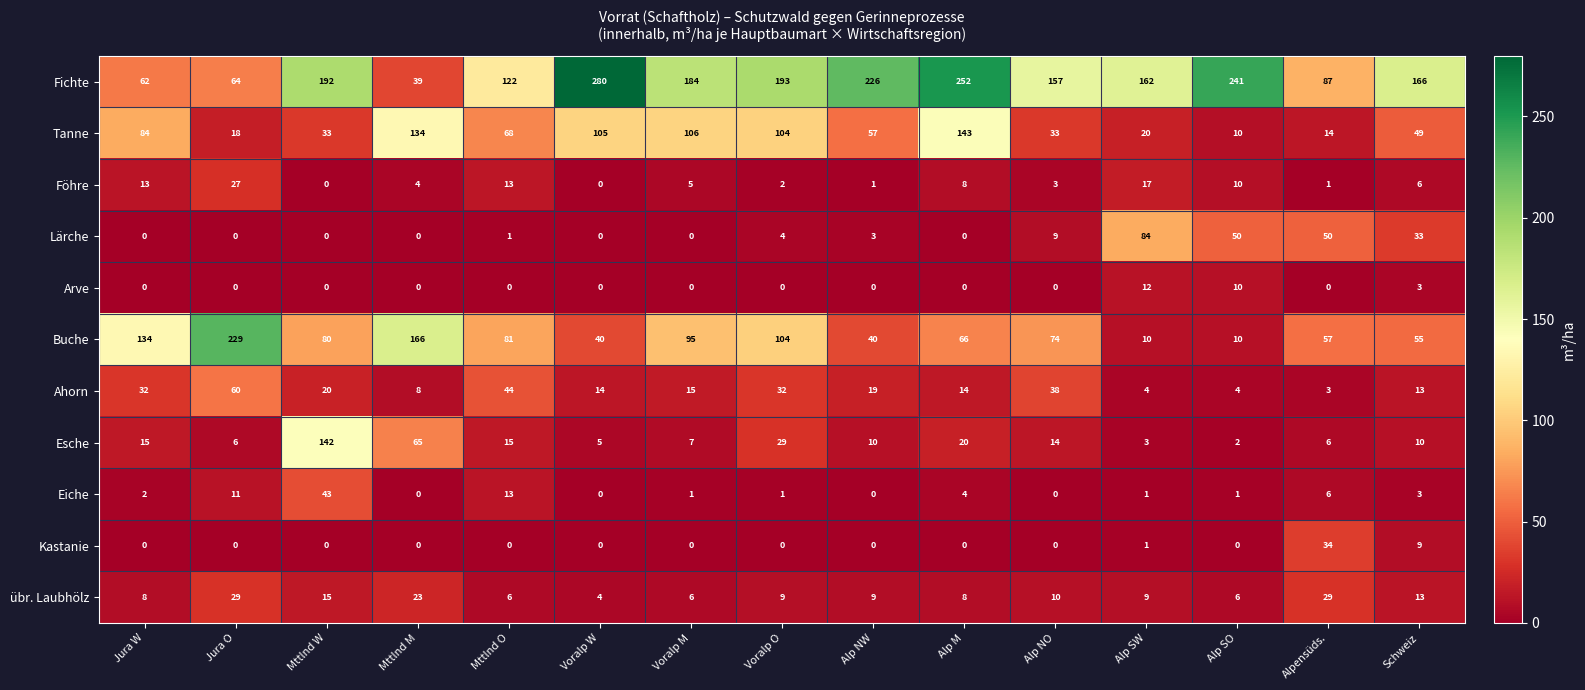

At which category is the sum across all series the highest?

Mttlnd W